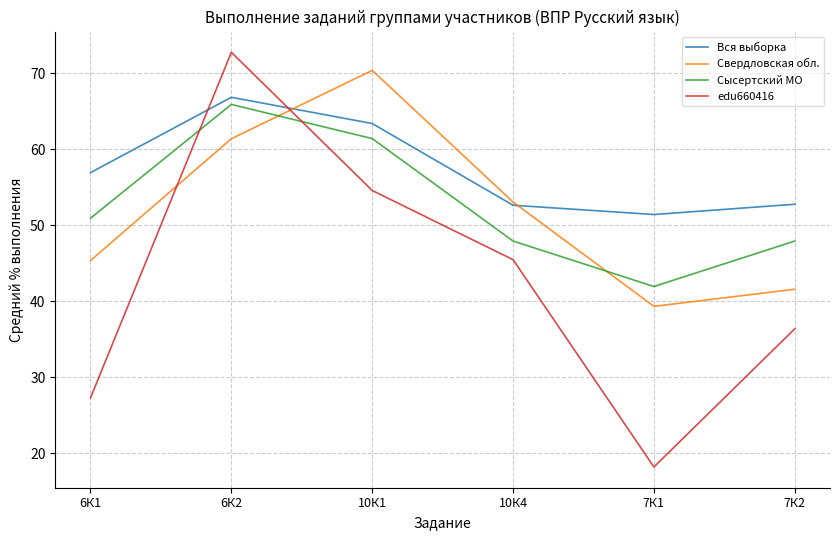

How many lines are shown in the chart?

4